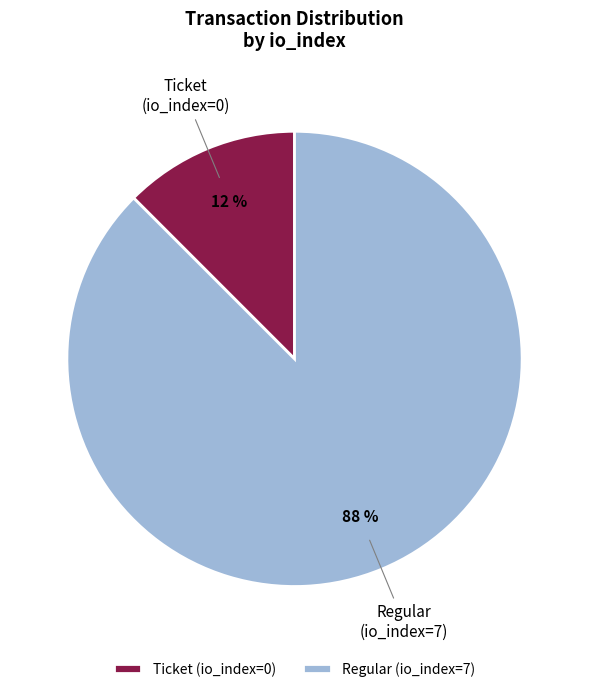

Which has a higher value, Regular (io_index=7) or Ticket (io_index=0)?

Regular (io_index=7)